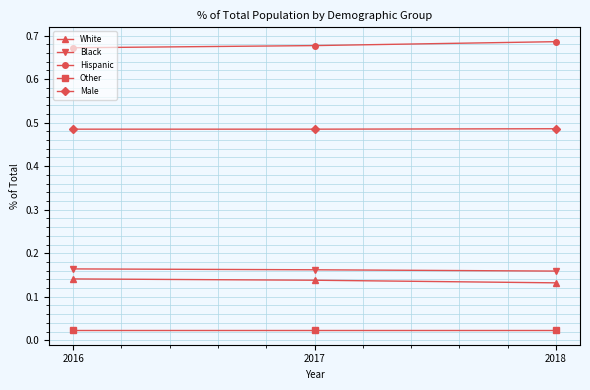

What is the sum of all White values?

0.4